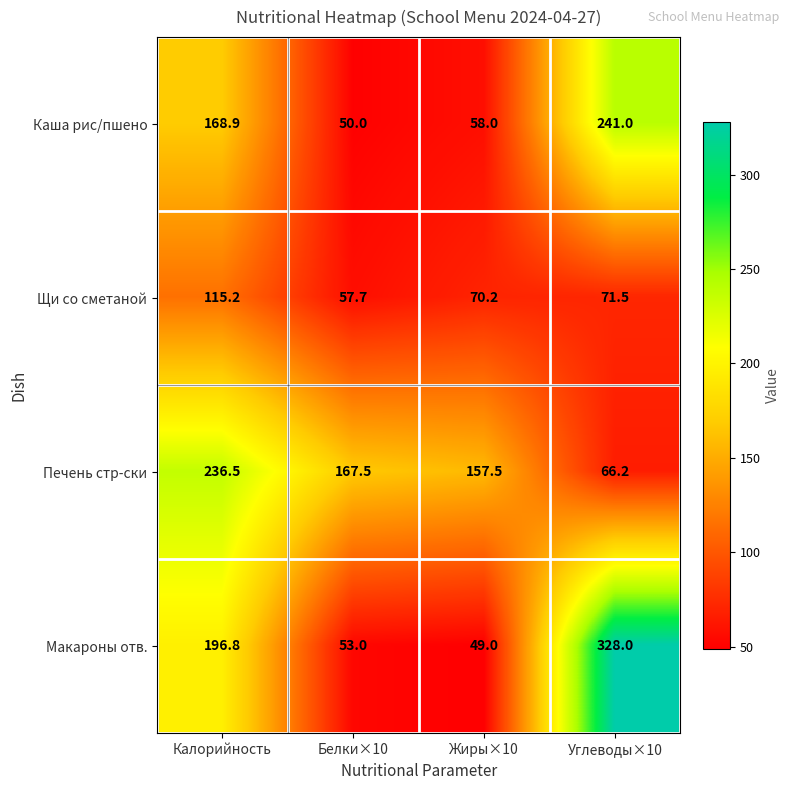

What is the difference between the highest and lowest values at Калорийность?

121.3